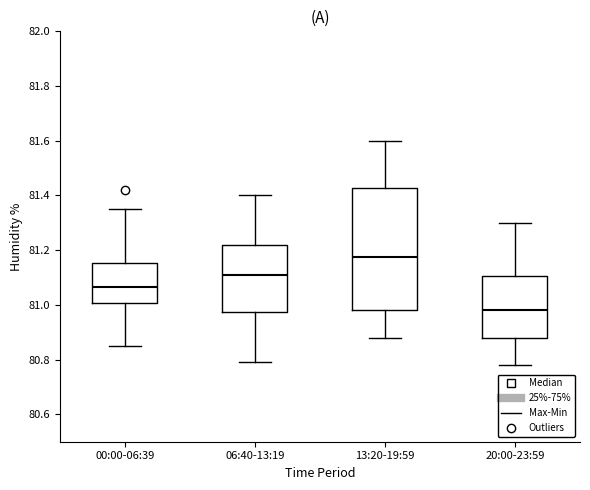

Comparing the boxes themselves (not the whiskers), which one is the tallest?

13:20-19:59